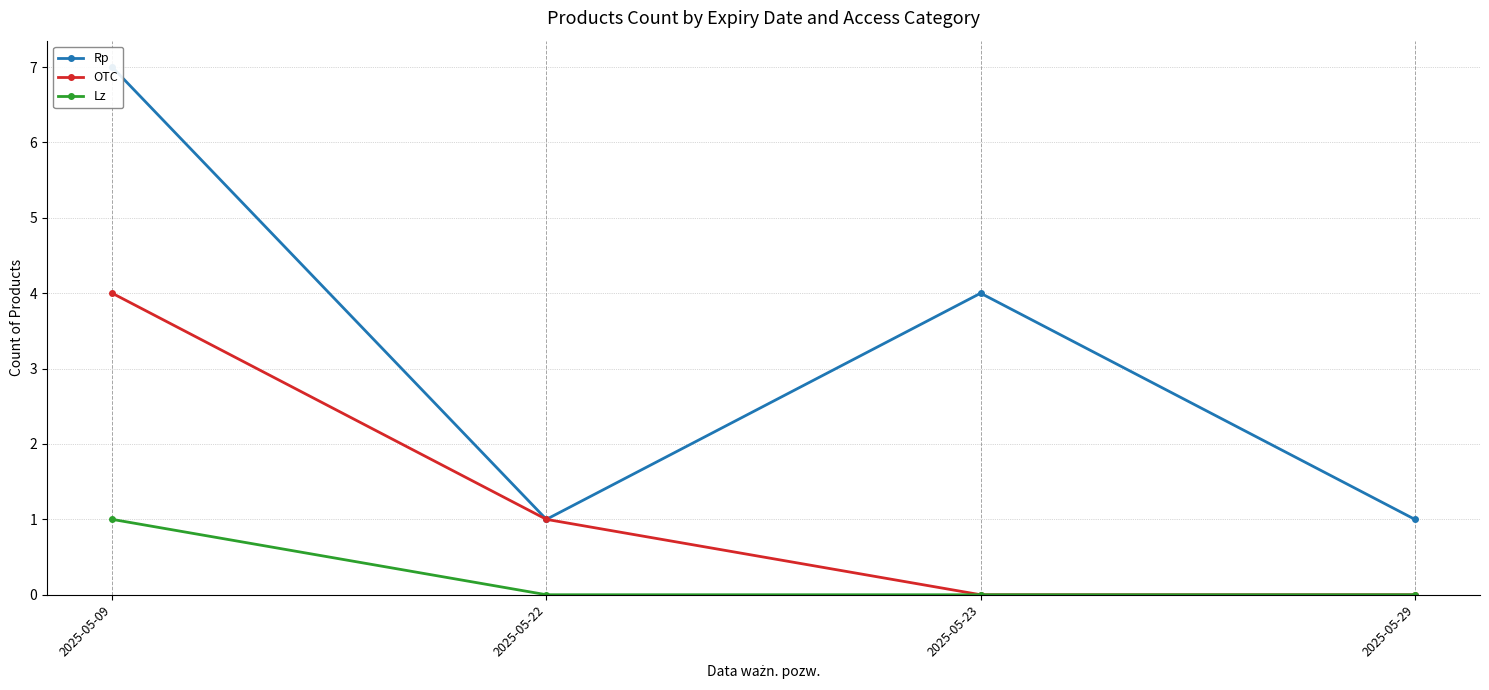

Rank the series by their average value, from lowest to highest.

Lz, OTC, Rp